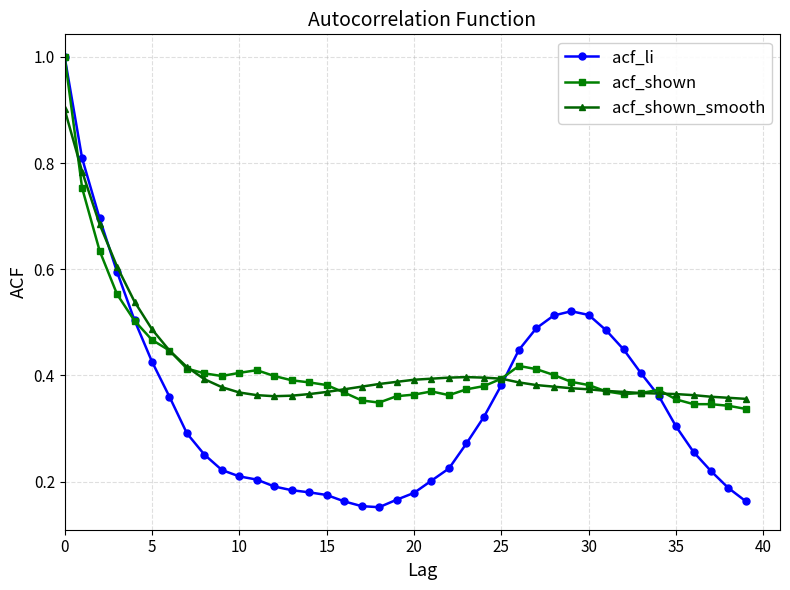

How many lines are shown in the chart?

3